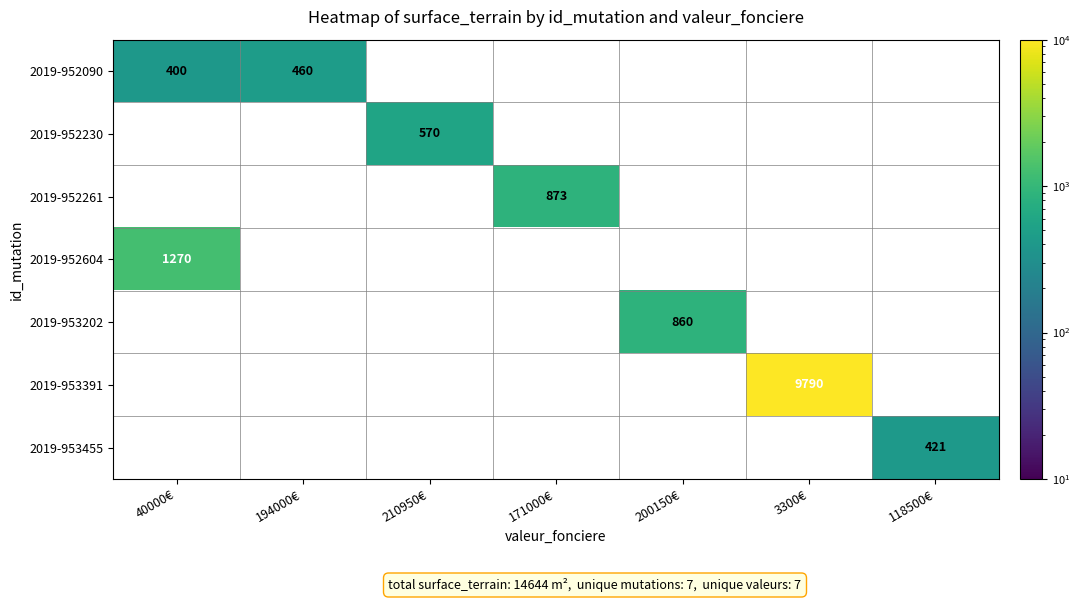

The value of 2019-952090 at 194000€ is 794. True or false?

False